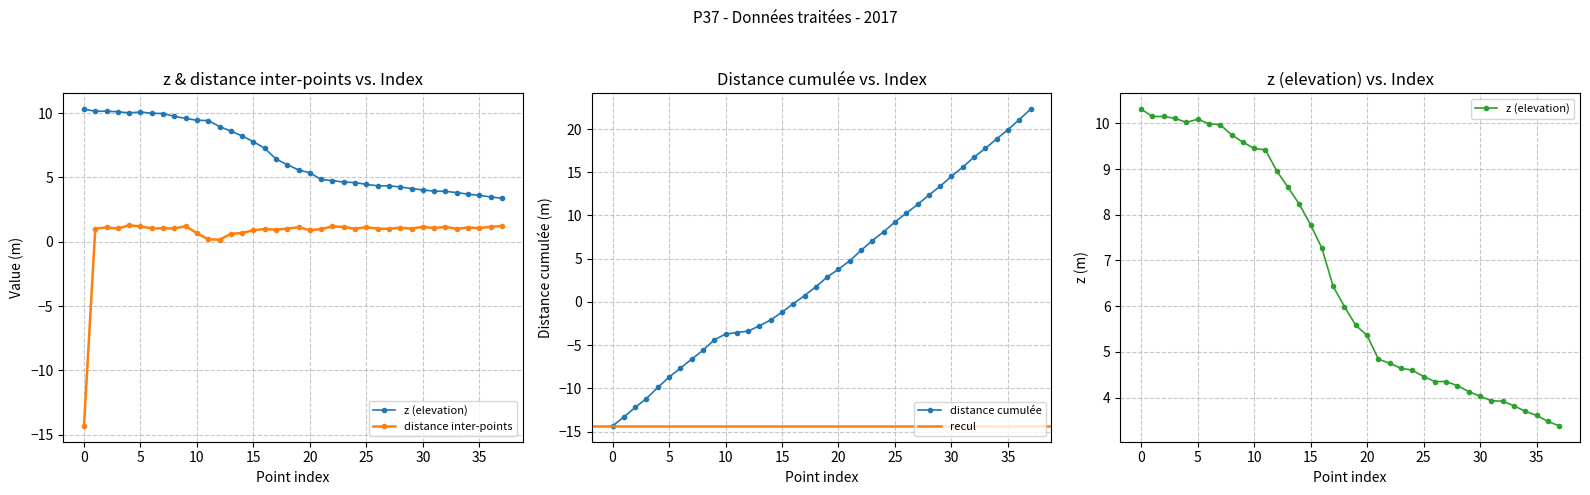

What is the average value of the z (elevation) series?

6.7